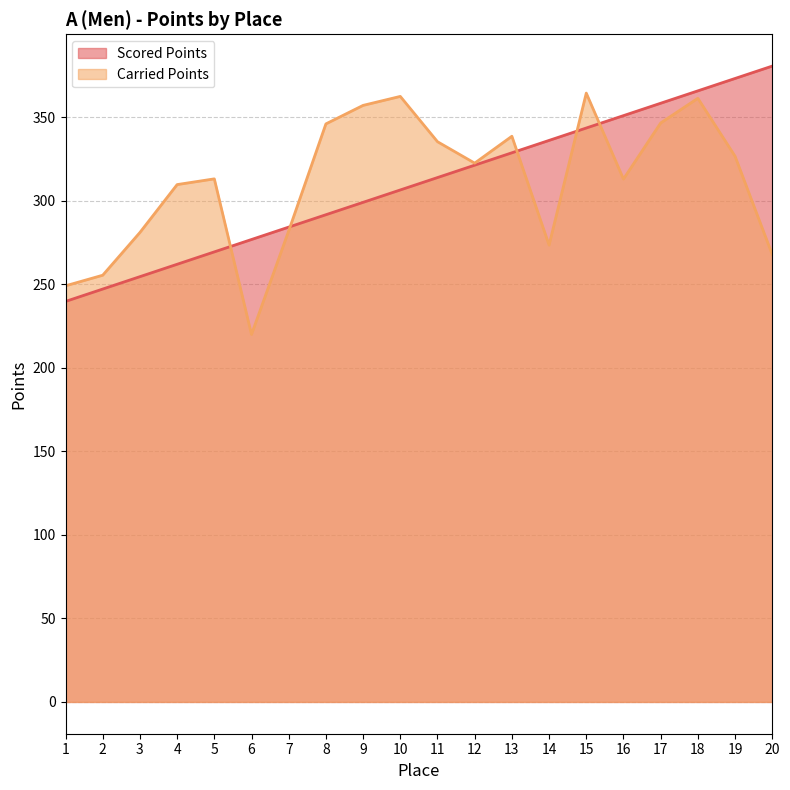

Is it true that Scored Points equals 457.1 at 11?

False